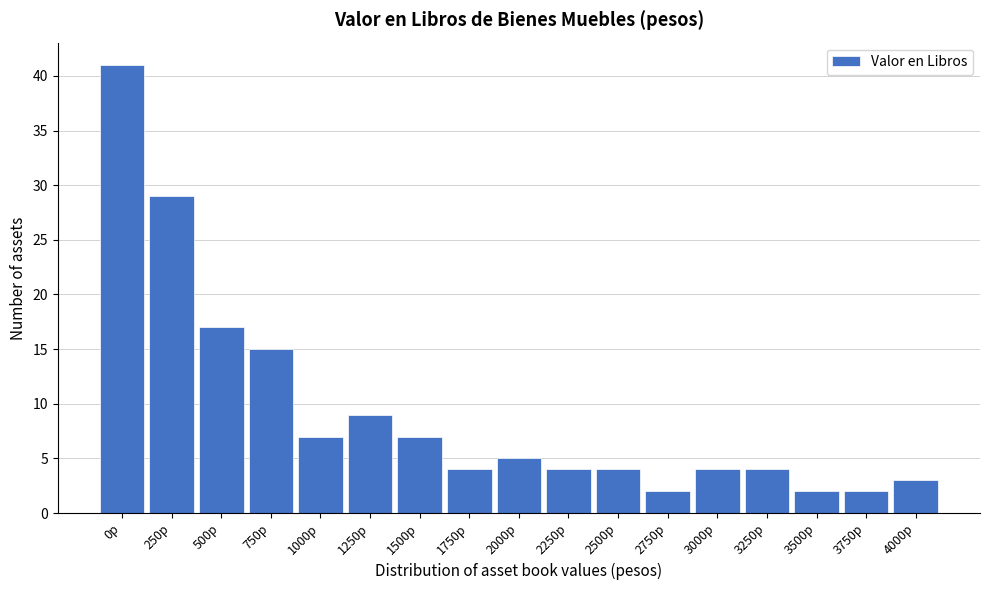

Reading left to right, what are all the values shown in this chart?

0p=41	250p=29	500p=17	750p=15	1000p=7	1250p=9	1500p=7	1750p=4	2000p=5	2250p=4	2500p=4	2750p=2	3000p=4	3250p=4	3500p=2	3750p=2	4000p=3